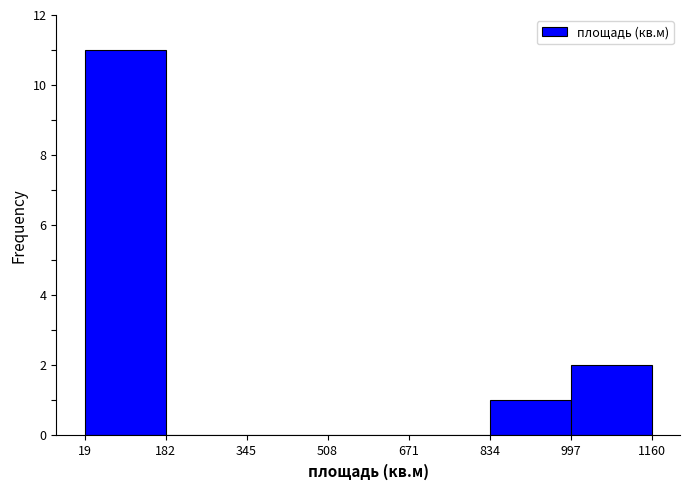

Reading left to right, transcribe this chart: for each bar, give the range it covers on the x-axis and its height. The values are not printed on the chart, so give them approximately, as read against the axis.

19 to 182: 11
182 to 345: 0
345 to 508: 0
508 to 671: 0
671 to 834: 0
834 to 997: 1
997 to 1160: 2